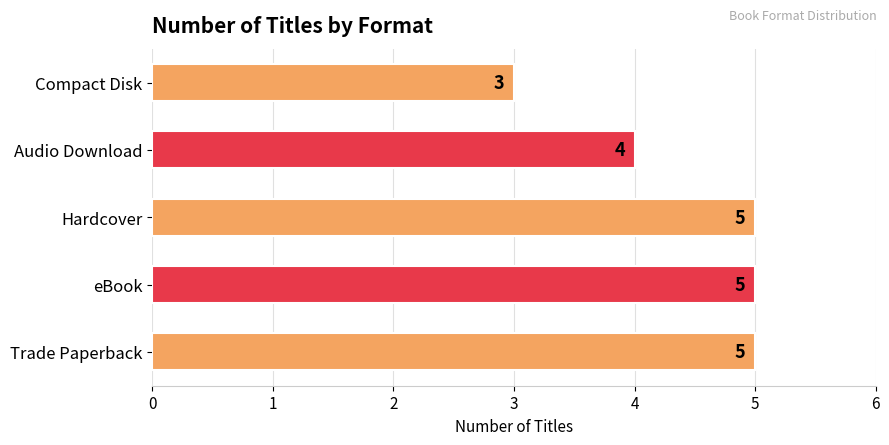

Approximately how many times larger is the value at Compact Disk compared to Trade Paperback?

0.6